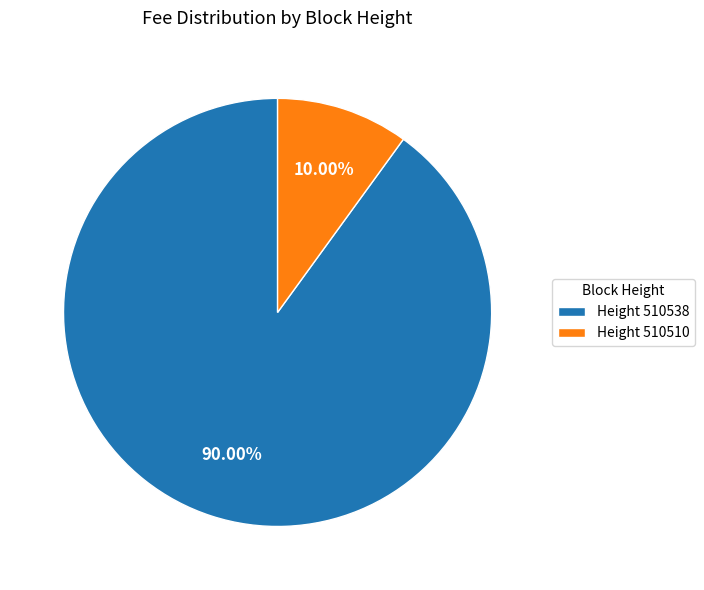

Combined, do Height 510510 and Height 510538 account for over 50%?

Yes